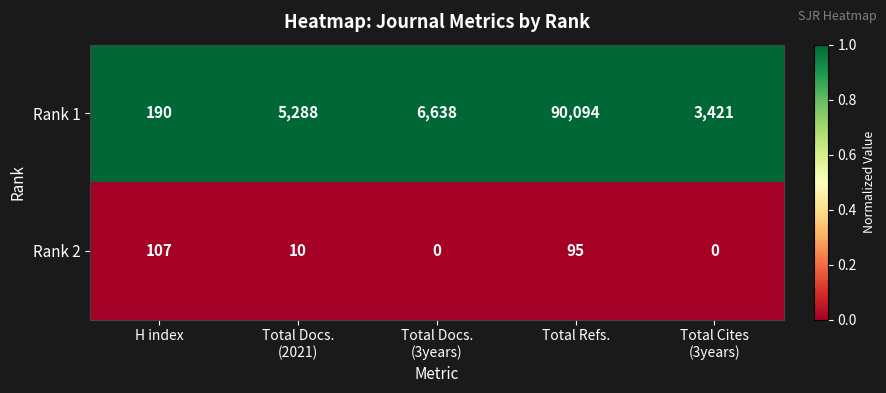

Reading left to right, transcribe all the data shown in this chart.

Rank 1: 190	5288	6638	90094	3421
Rank 2: 107	10	0	95	0